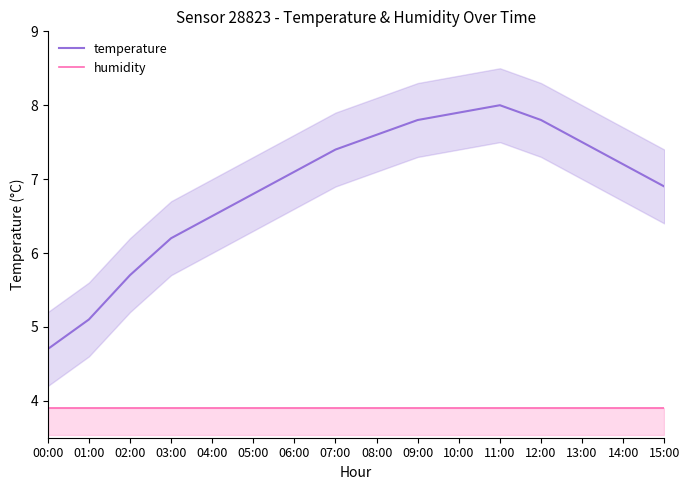

True or false: humidity has more than 0 interior local peaks.

False